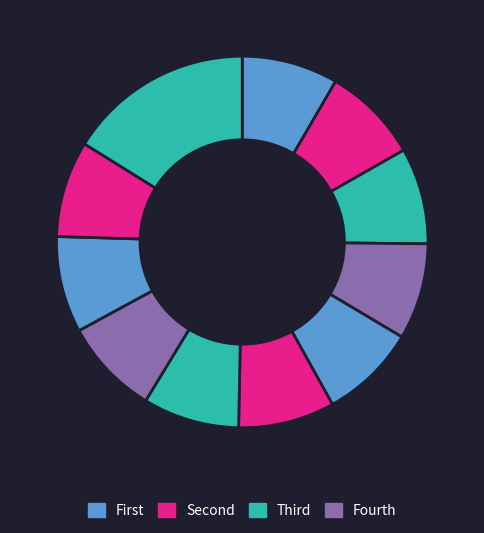

How many segments does this pie chart have?

11